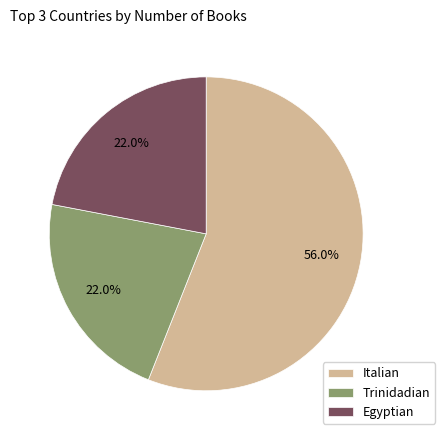

How many segments does this pie chart have?

3